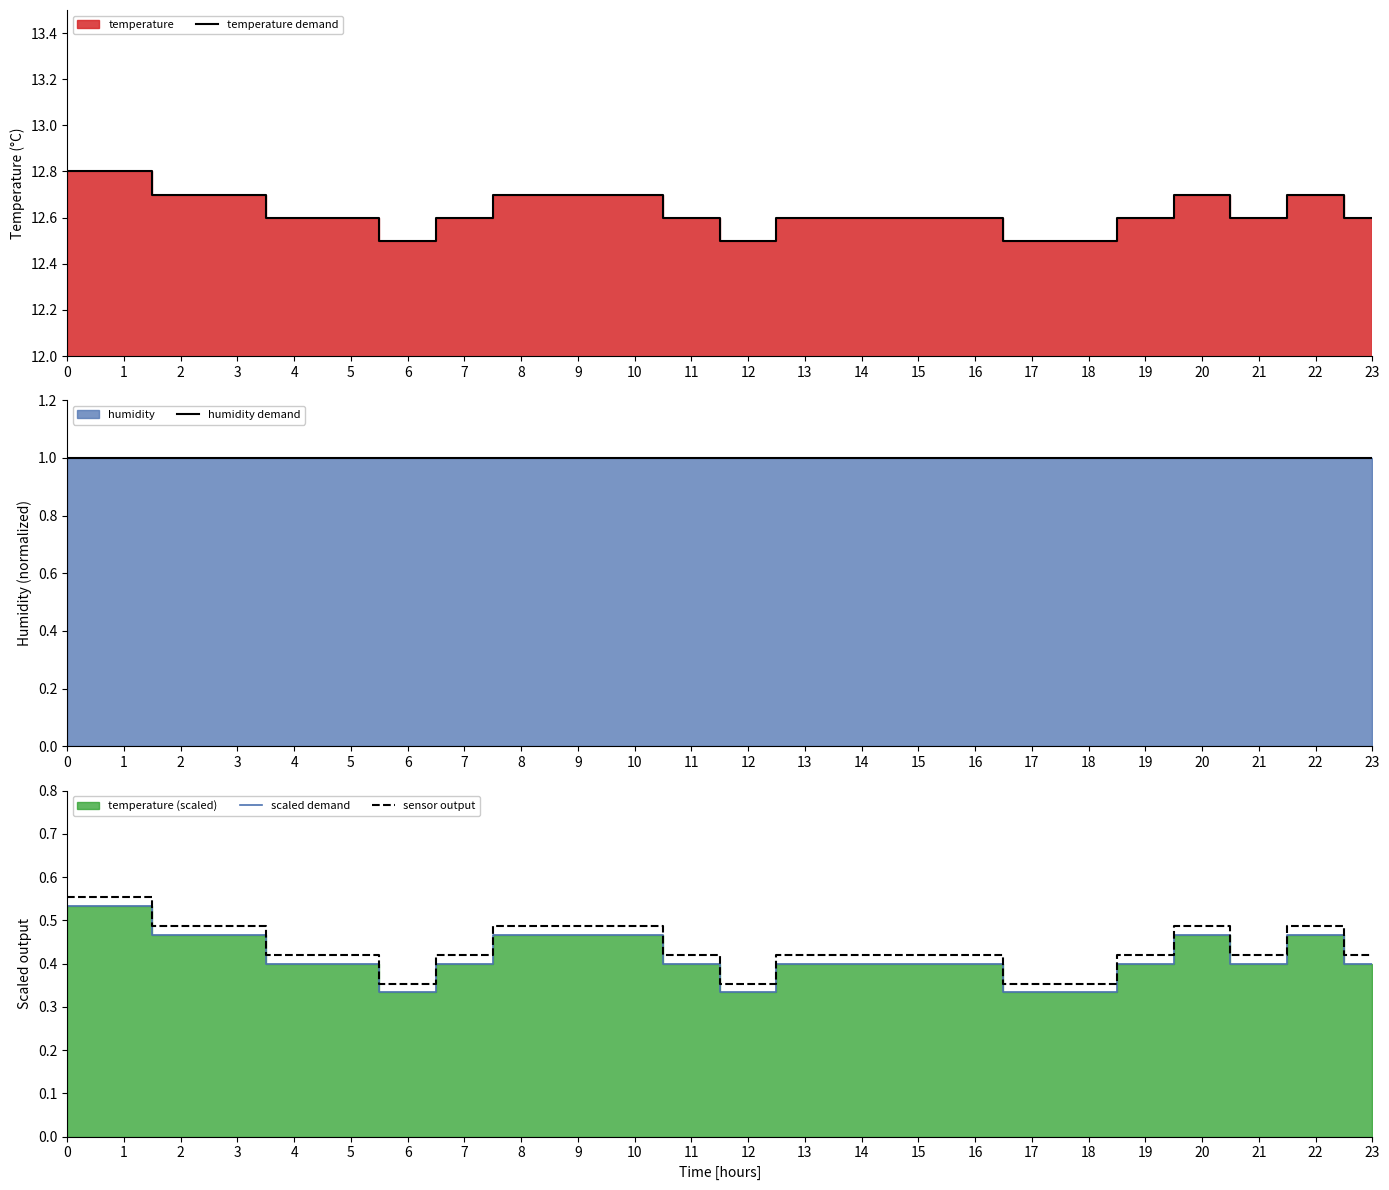

True or false: sensor output and scaled demand cross at least once.

False